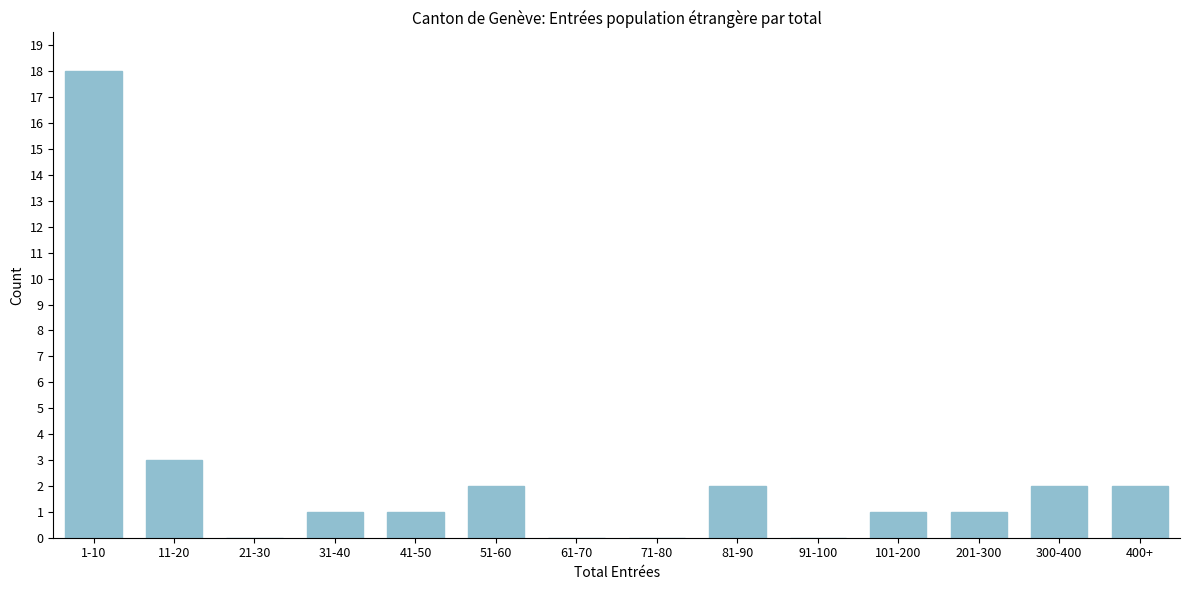

Reading left to right, list all the values displayed in this chart.

1-10=18	11-20=3	21-30=0	31-40=1	41-50=1	51-60=2	61-70=0	71-80=0	81-90=2	91-100=0	101-200=1	201-300=1	300-400=2	400+=2